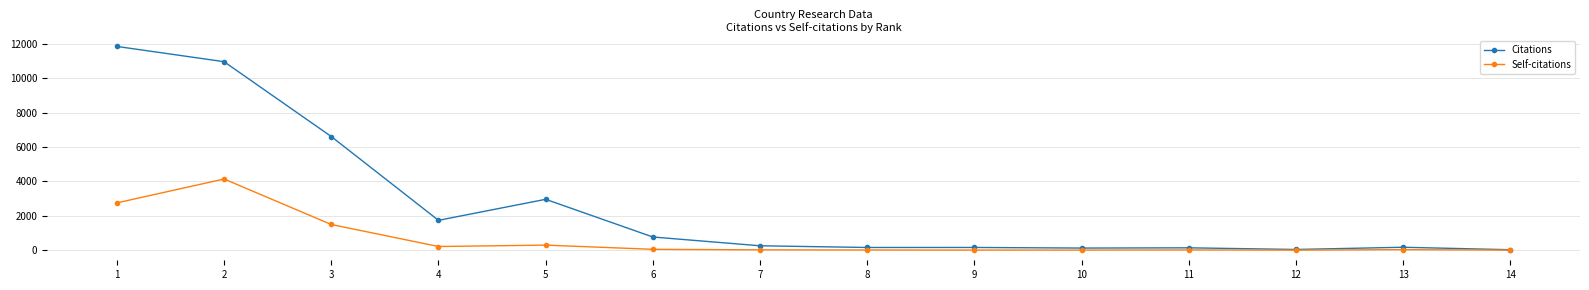

The value of Citations at 1 is 11850. True or false?

True